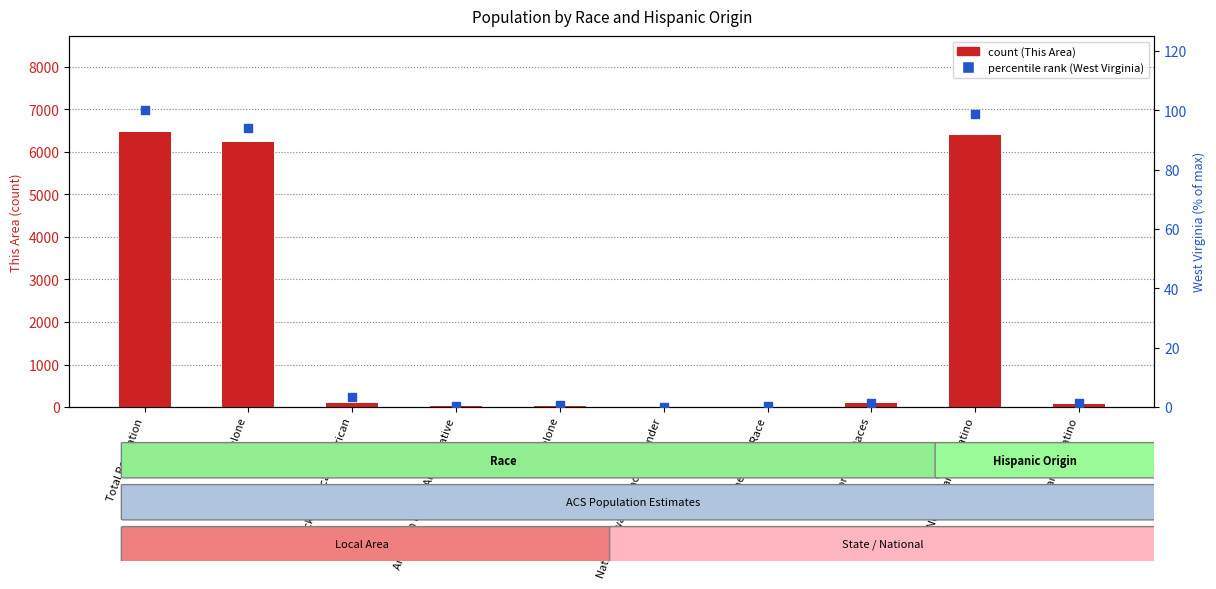

Which series has the widest spread of Y values?

This Area